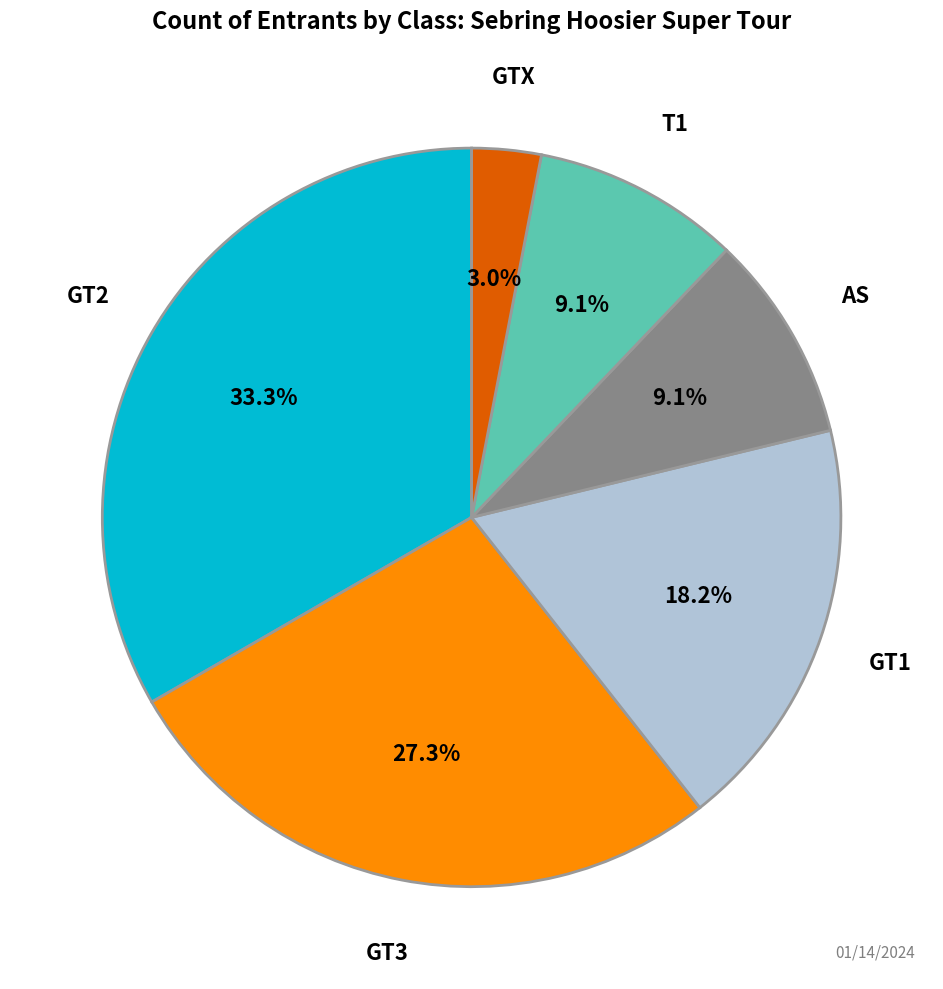

Is the sum of GT3 and T1 greater than half?

No